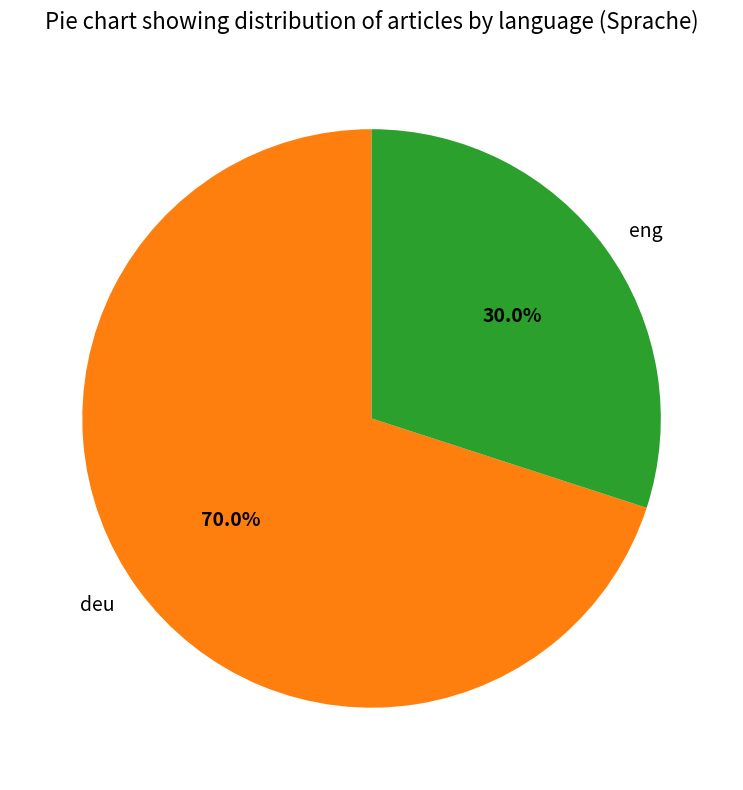

Combined, do eng and deu account for over 50%?

Yes